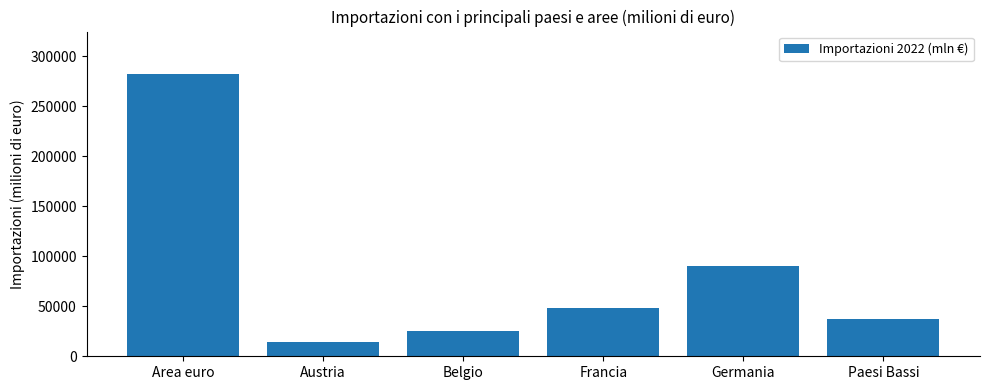

At which label is the value closest to 148049?

Germania